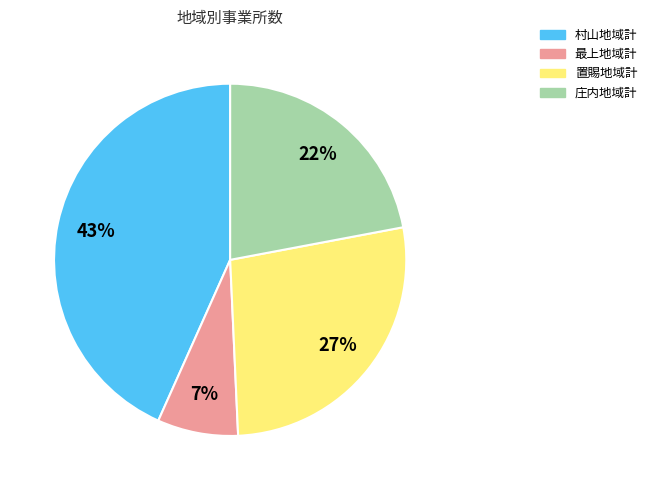

Does any single category account for the majority?

No